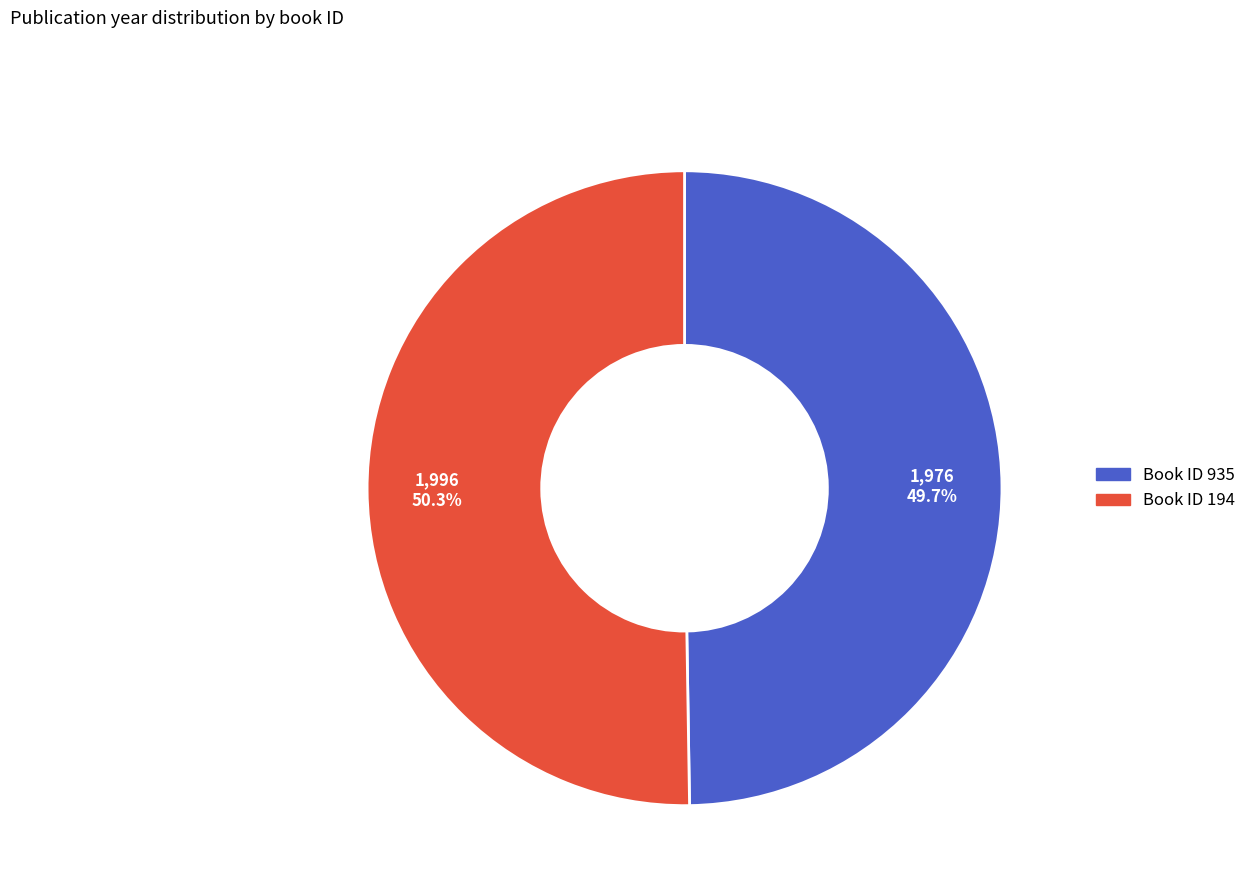

Does any single category account for the majority?

Yes